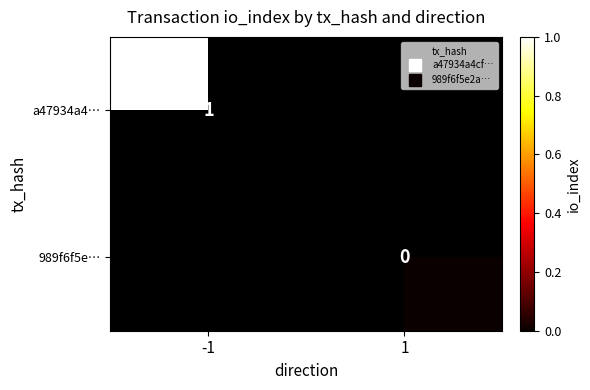

List the series in order of their overall mean, lowest first.

a47934a4…, 989f6f5e…